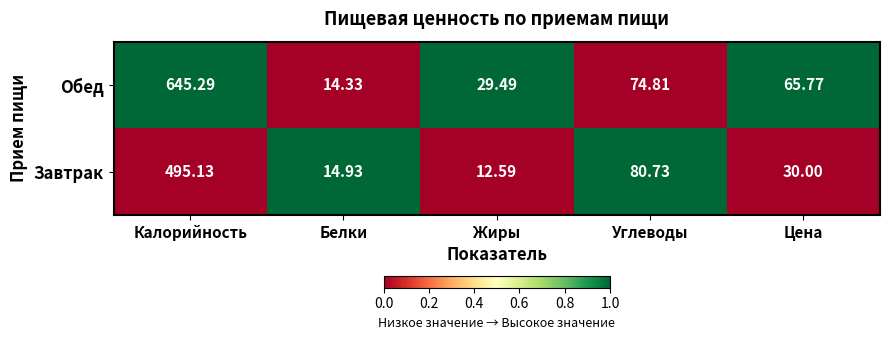

Which series changed the most between Белки and Цена?

Обед